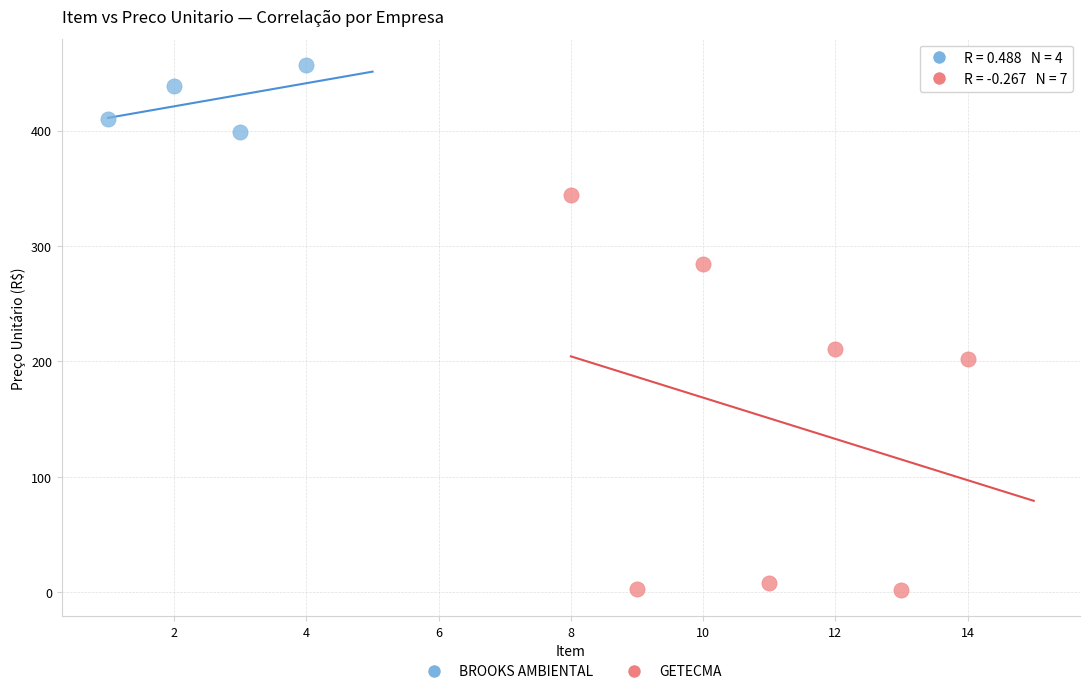

Which series contains the lowest Y value?

GETECMA